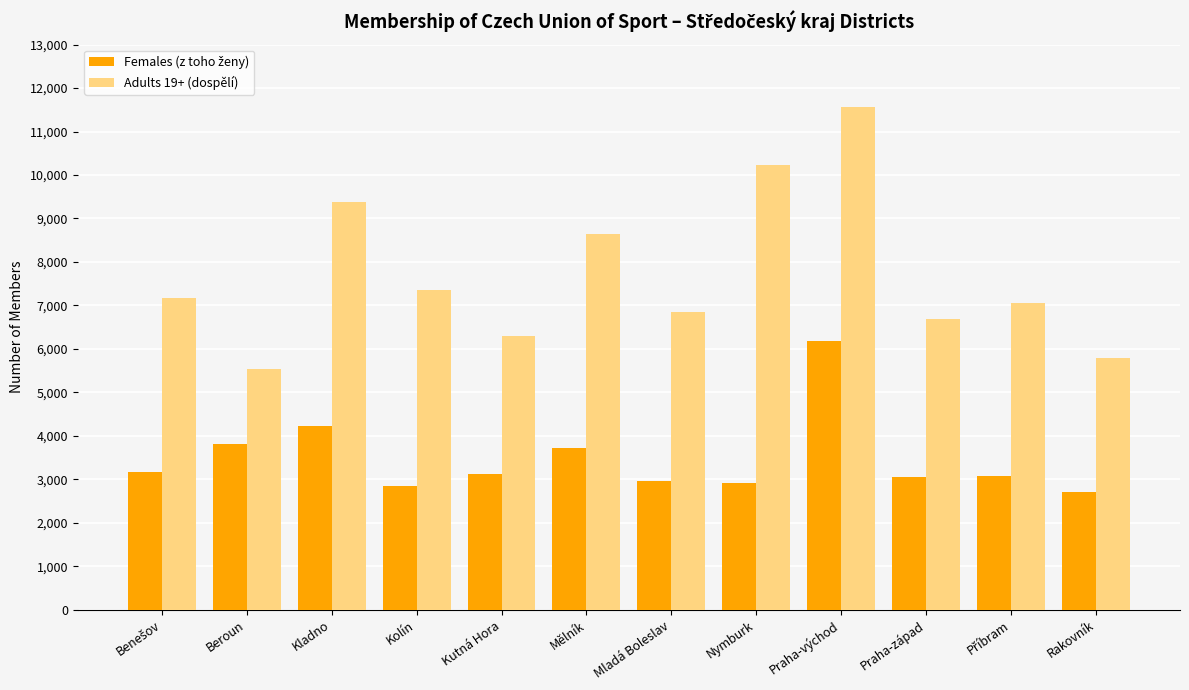

What is the sum of the Adults 19+ (dospělí) values at Nymburk and Kolín?

17599